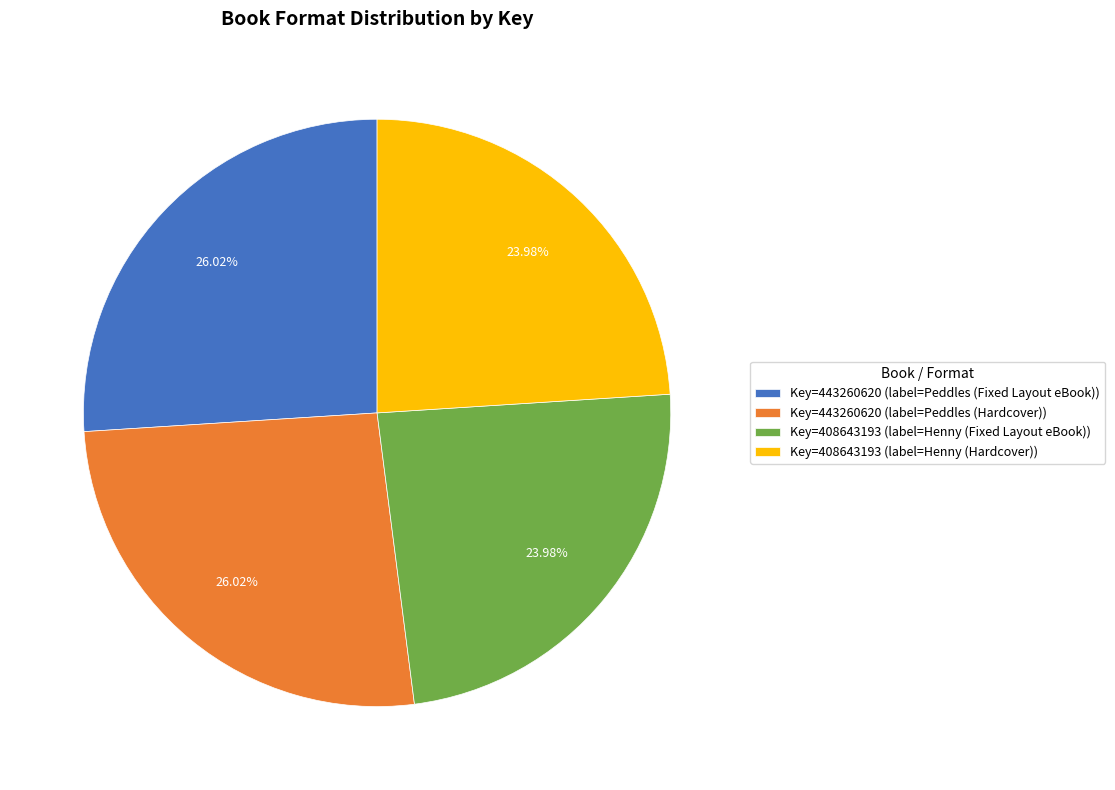

How many slices are in this pie chart?

4